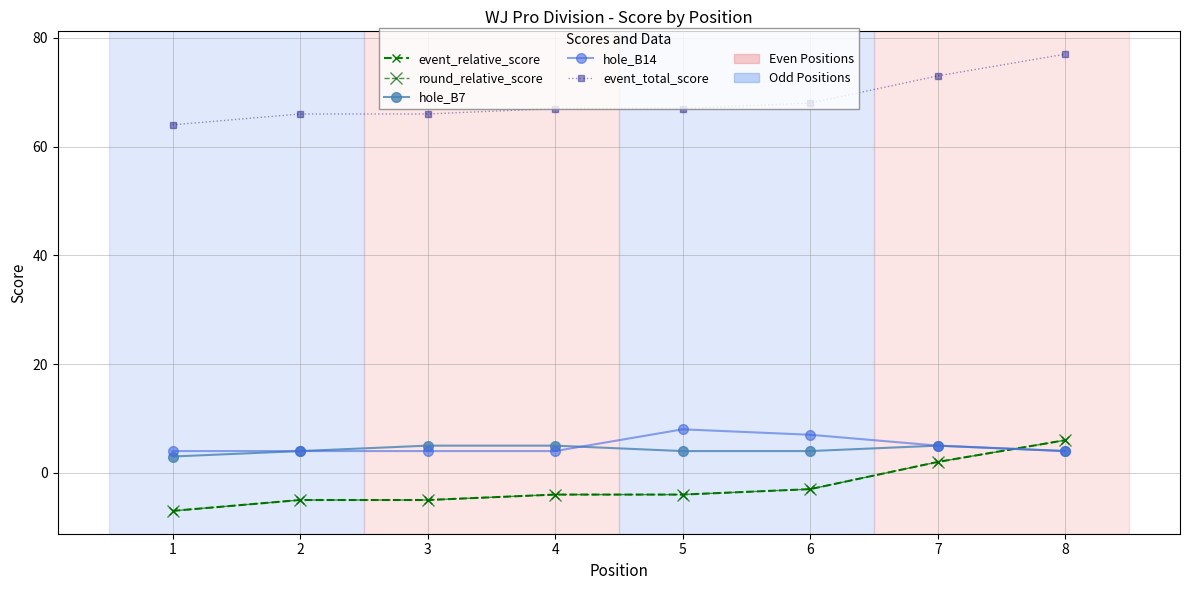

Rank the categories by event_total_score value from lowest to highest.

1, 2, 3, 4, 5, 6, 7, 8